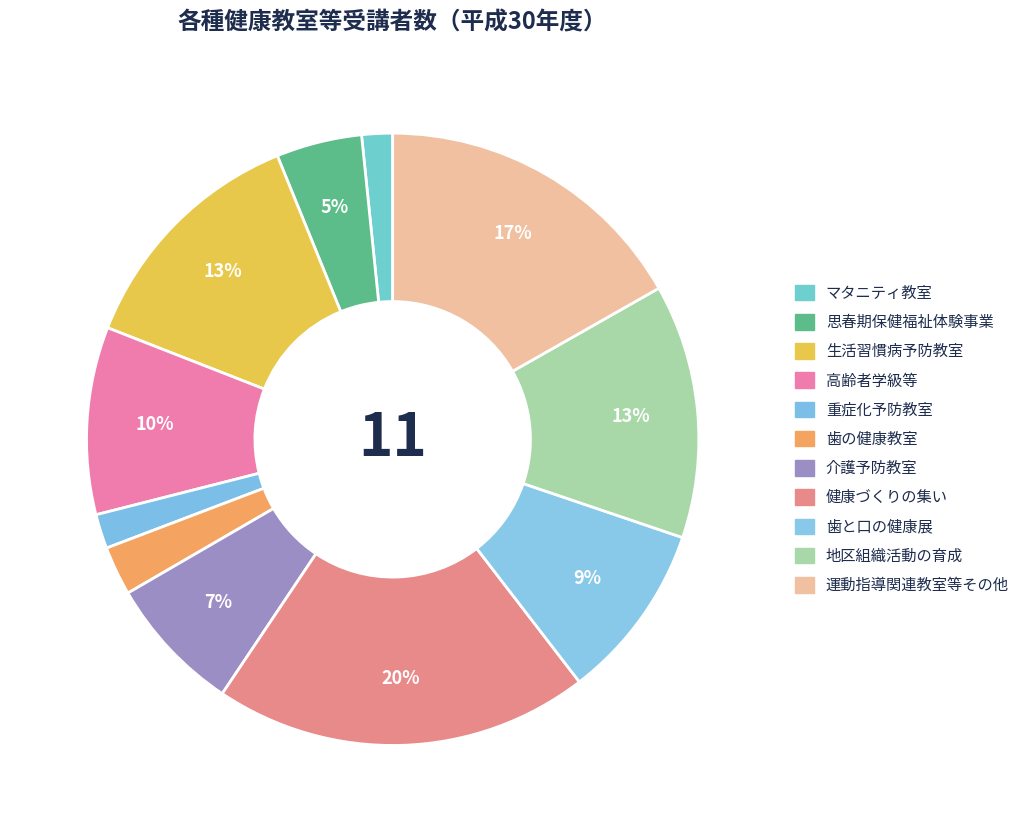

Which category has the biggest portion of the pie?

健康づくりの集い